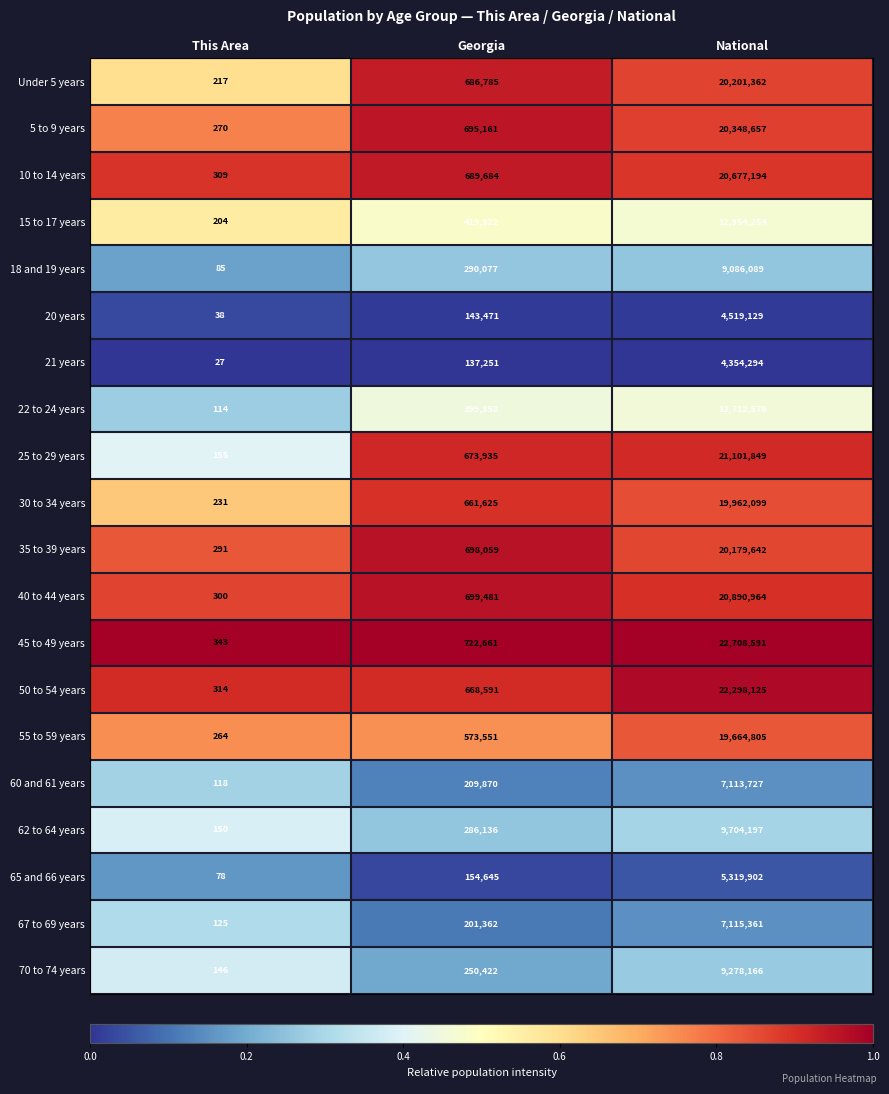

What is the spread (max minus min) of values at Georgia?

585410